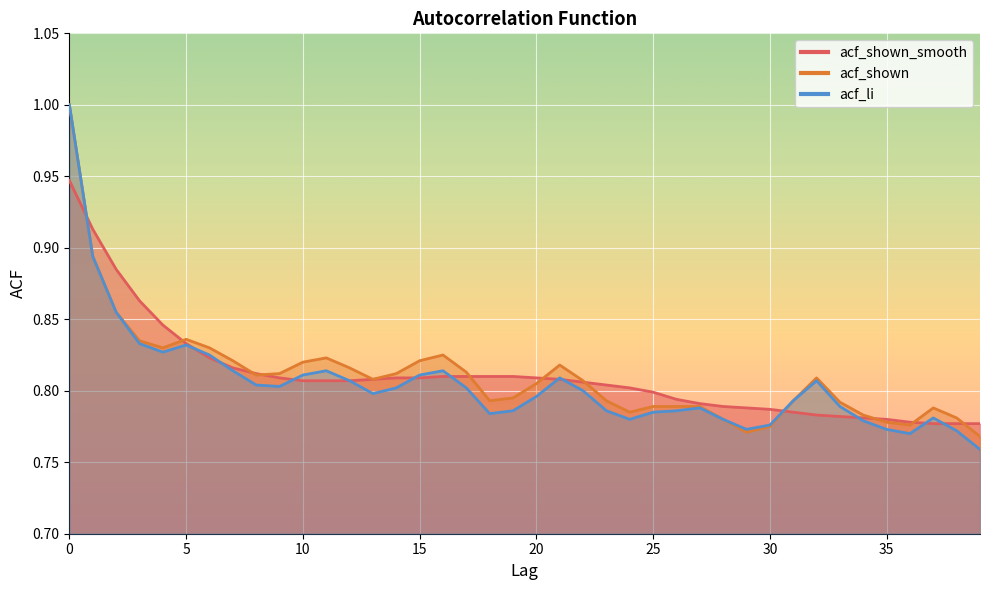

Which category has the lowest value in the acf_li series?

39